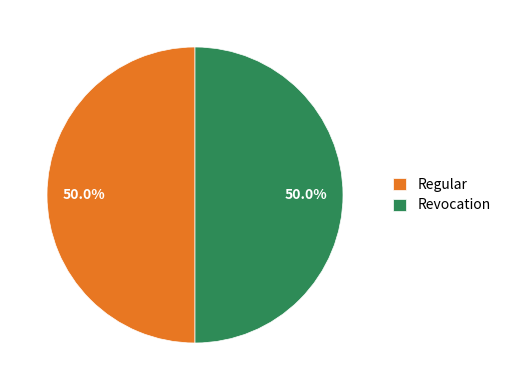

To the nearest percent, what percentage of the pie is Regular?

50%